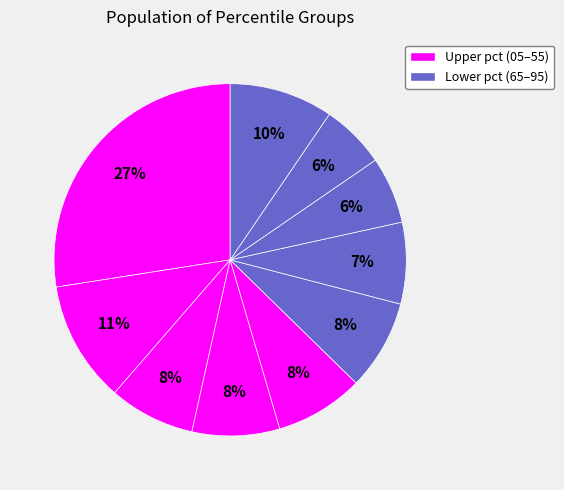

How many slices are in this pie chart?

10